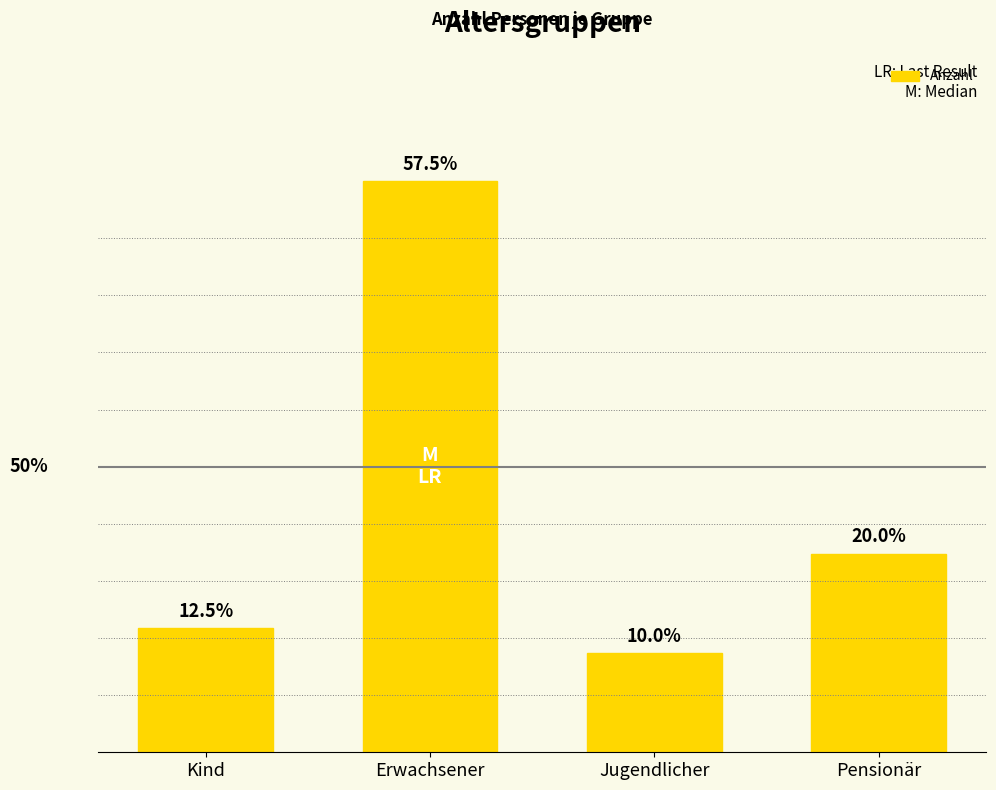

What is the maximum value shown in the chart?

23